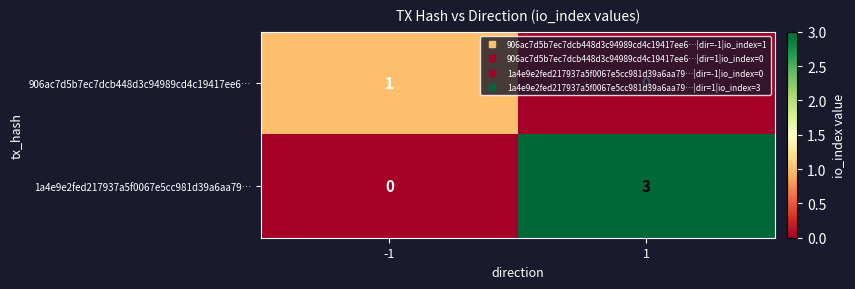

The value of 906ac7d5b7ec7dcb448d3c94989cd4c19417ee6… at -1 is 1. True or false?

True